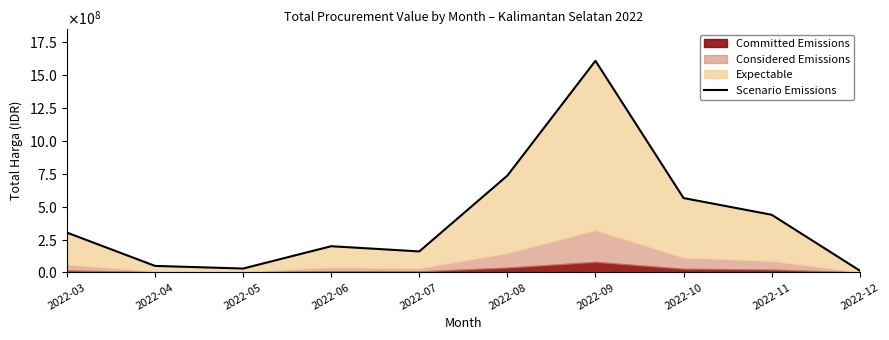

What is the smallest value displayed?

14750000